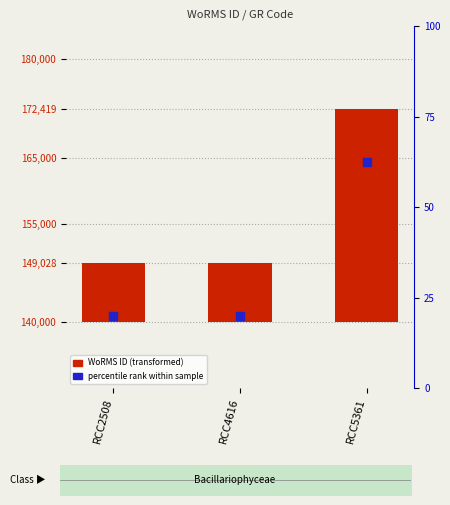

Is it true that the value at RCC2508 is 11846?

False